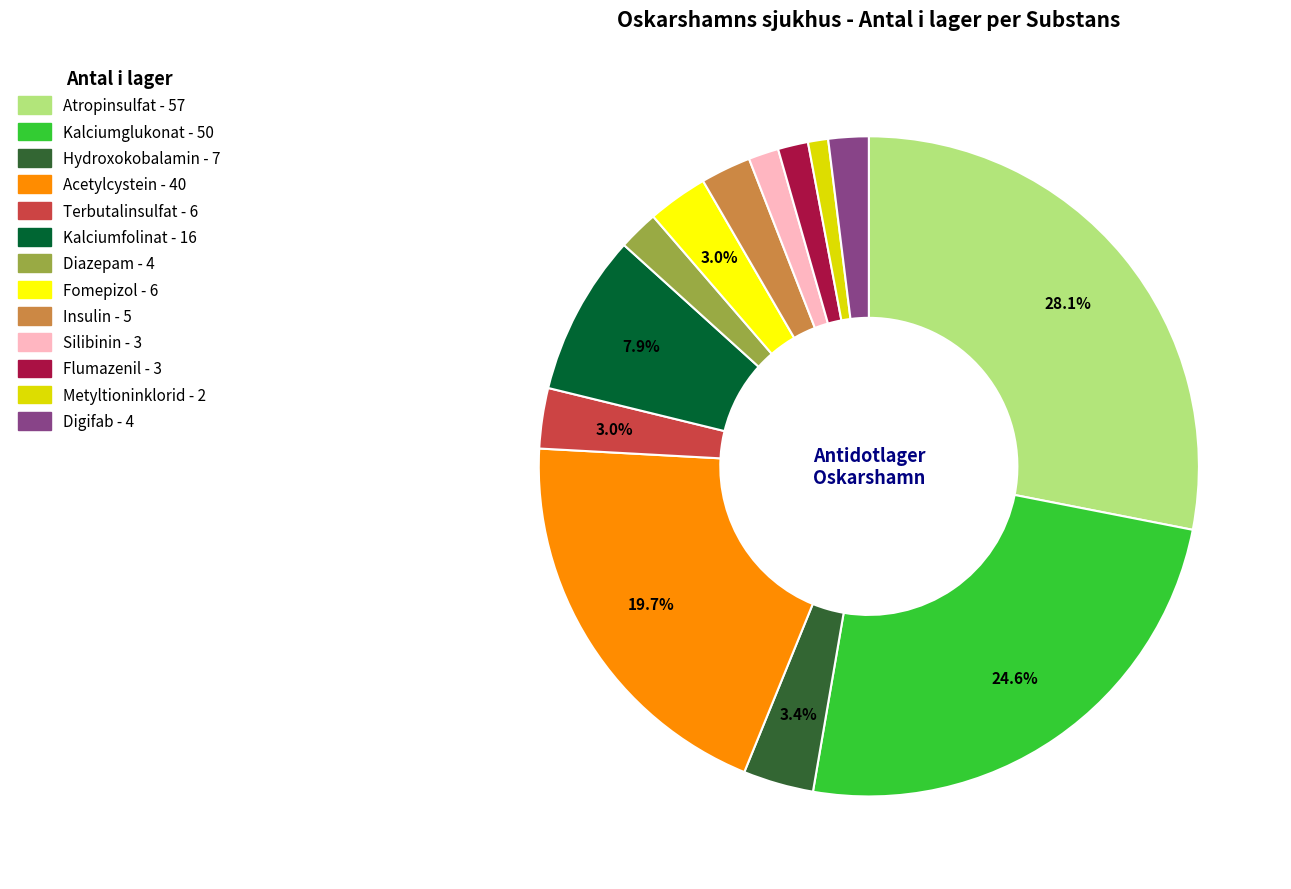

Combined, what portion of the pie is Atropinsulfat and Terbutalinsulfat?

31.0%